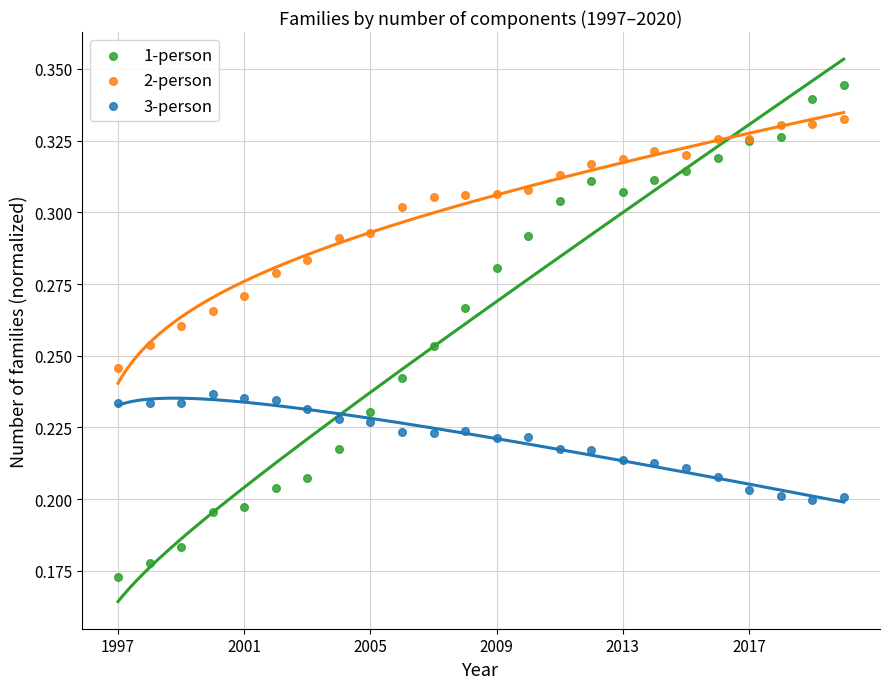

Which series reaches the maximum Y coordinate?

1-person